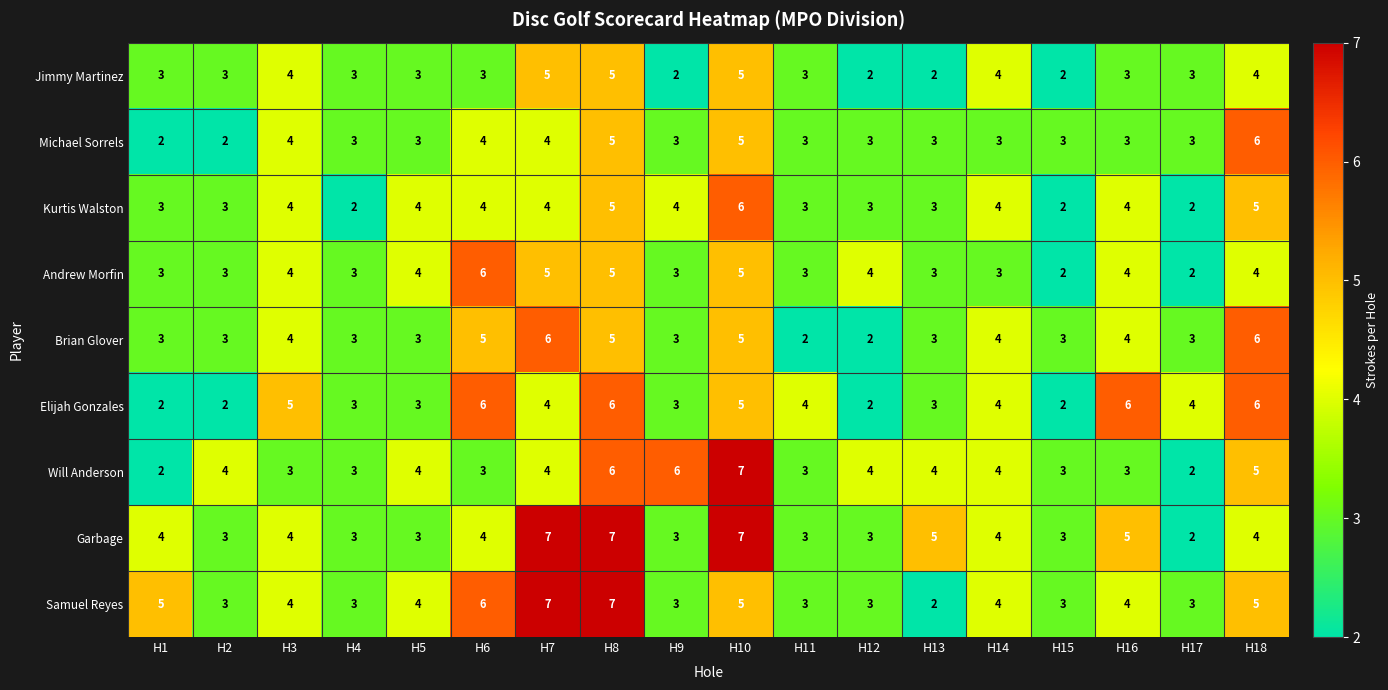

What is the minimum value shown in the chart?

2